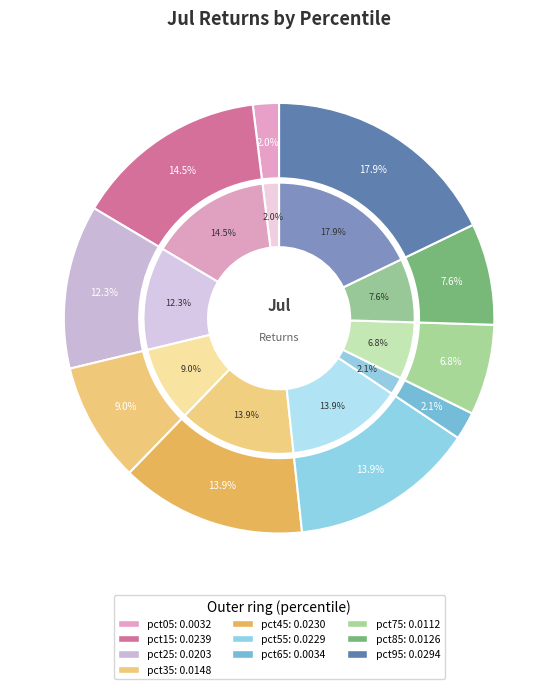

True or false: pct65 accounts for 2% of the total.

True